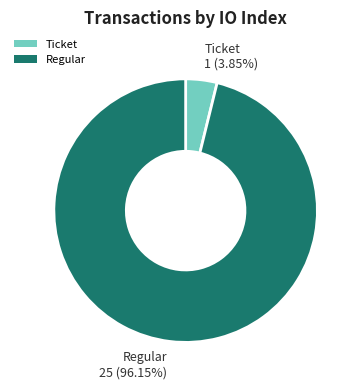

Count the number of slices in the pie.

2